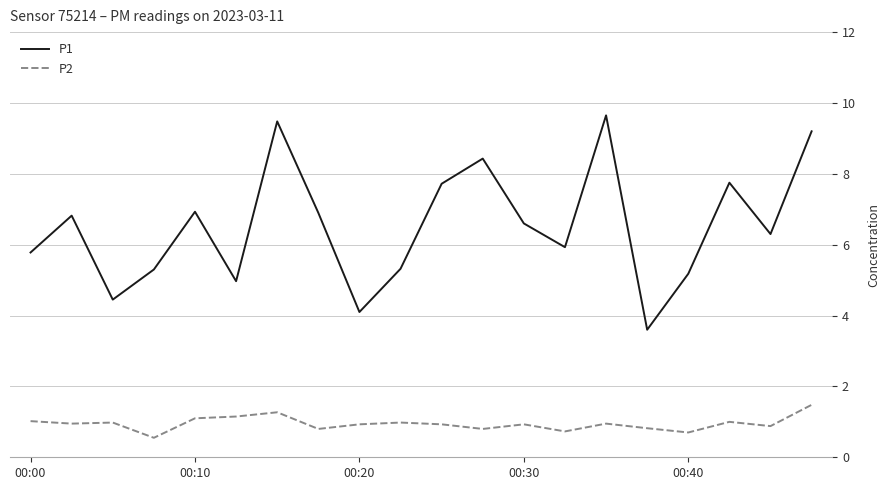

What is the lowest value of the P2 series?

0.6